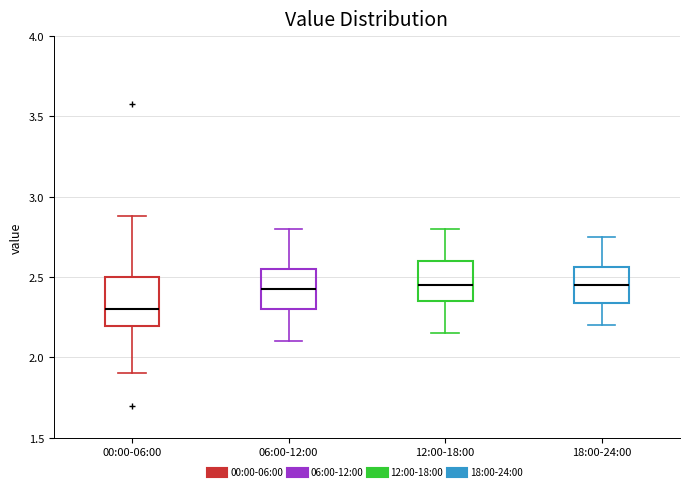

Comparing the boxes themselves (not the whiskers), which one is the tallest?

00:00-06:00